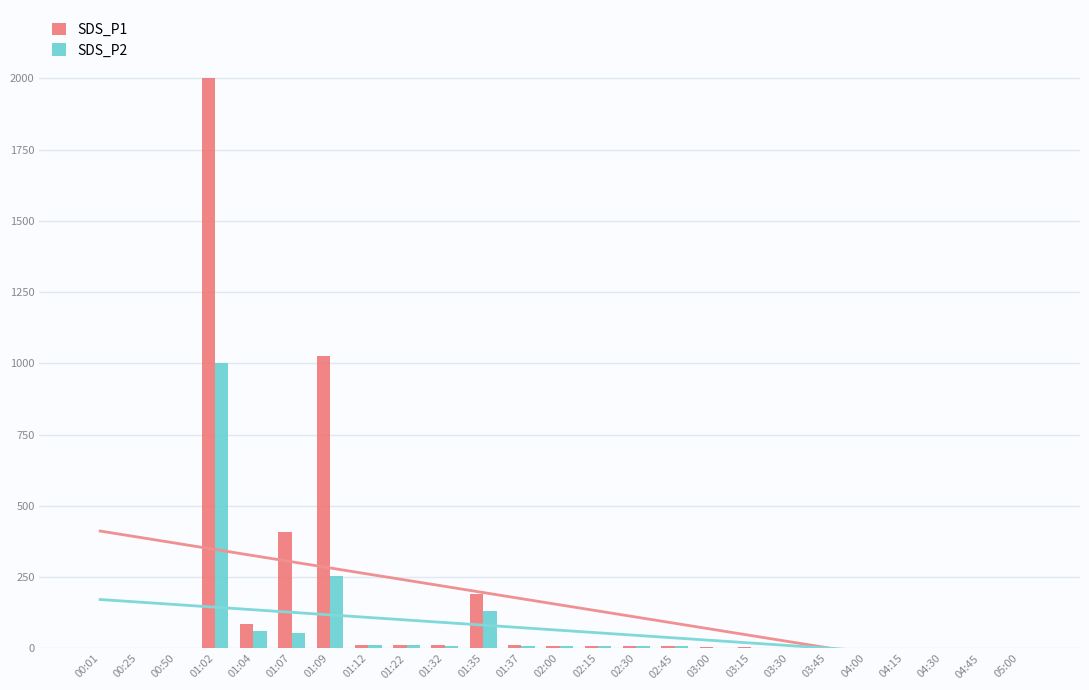

What is the approximate value of SDS_P2 at 05:00?

1.8